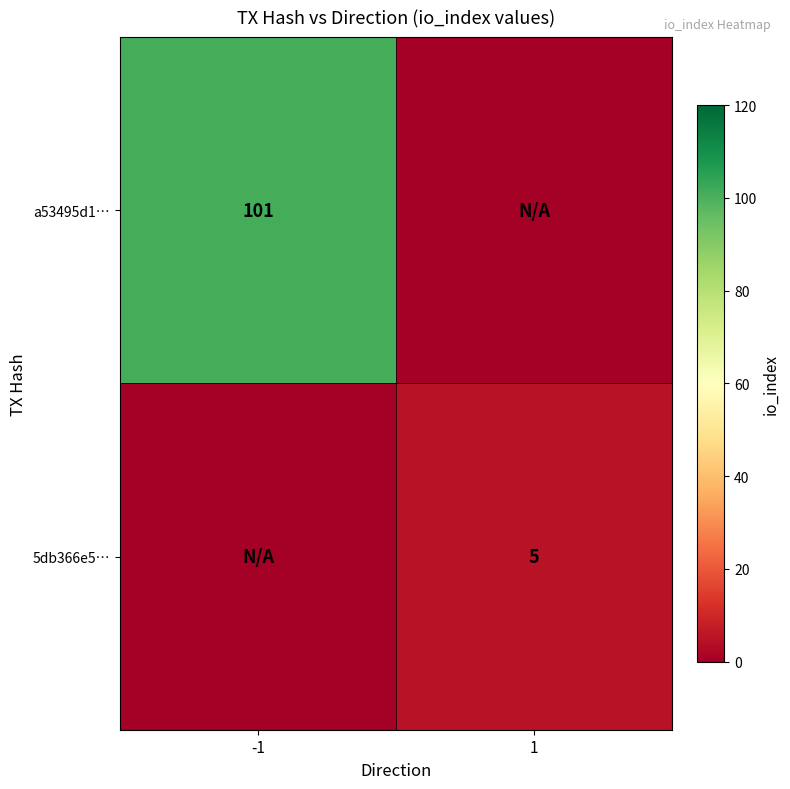

How many series are shown in this chart?

2